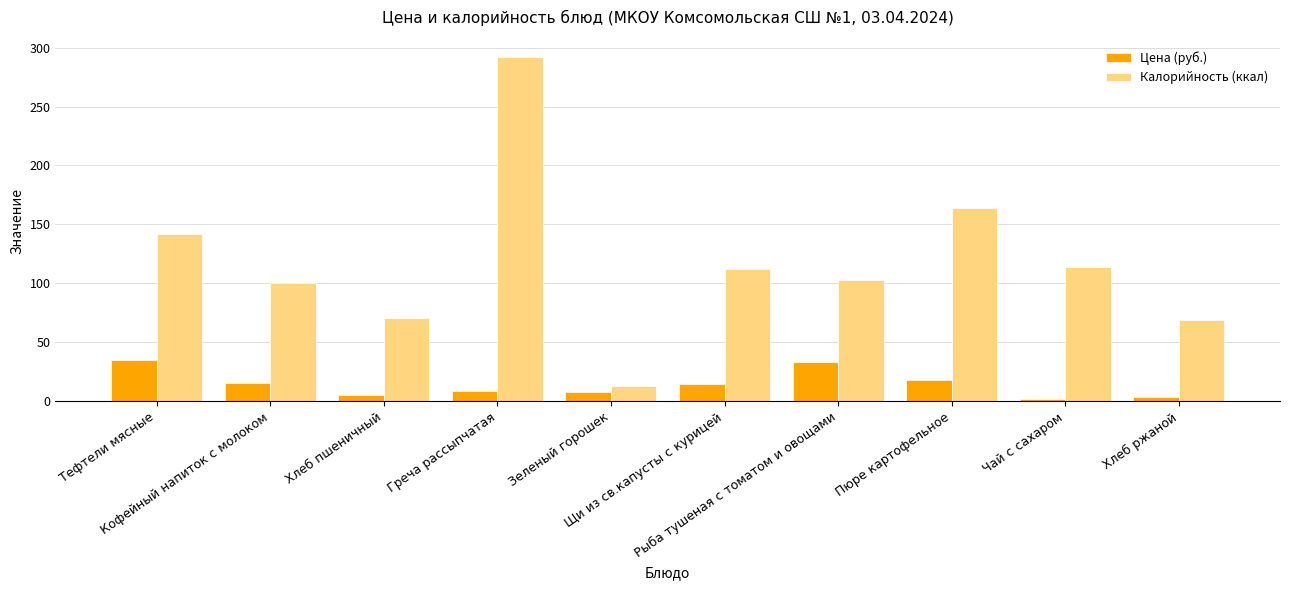

Does the chart contain any negative values?

No